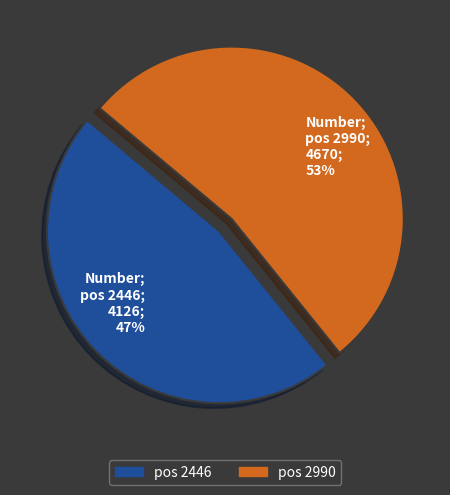

Which has a higher value, Number; pos 2446; 4126; 47% or Number; pos 2990; 4670; 53%?

Number; pos 2990; 4670; 53%